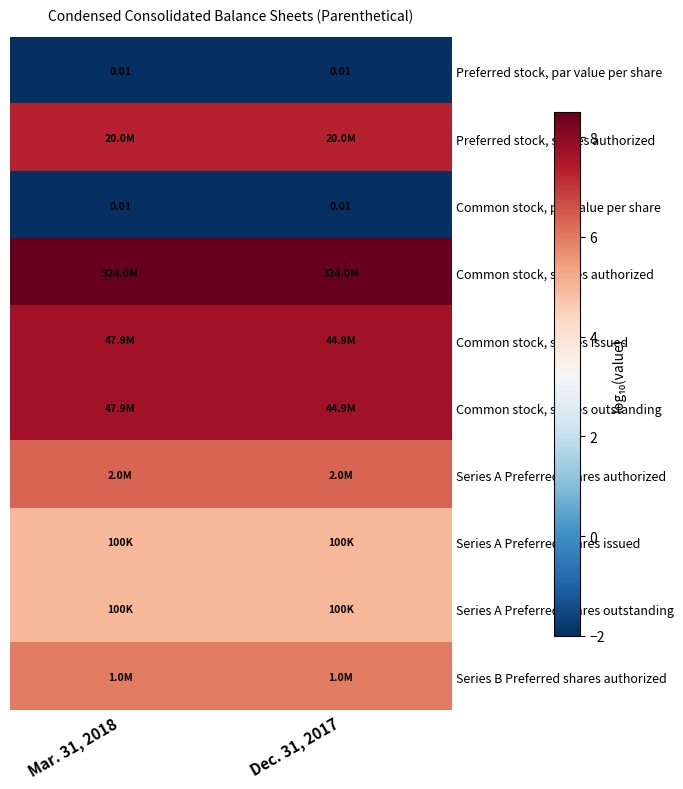

Which series has the largest total across all categories?

Common stock, shares authorized